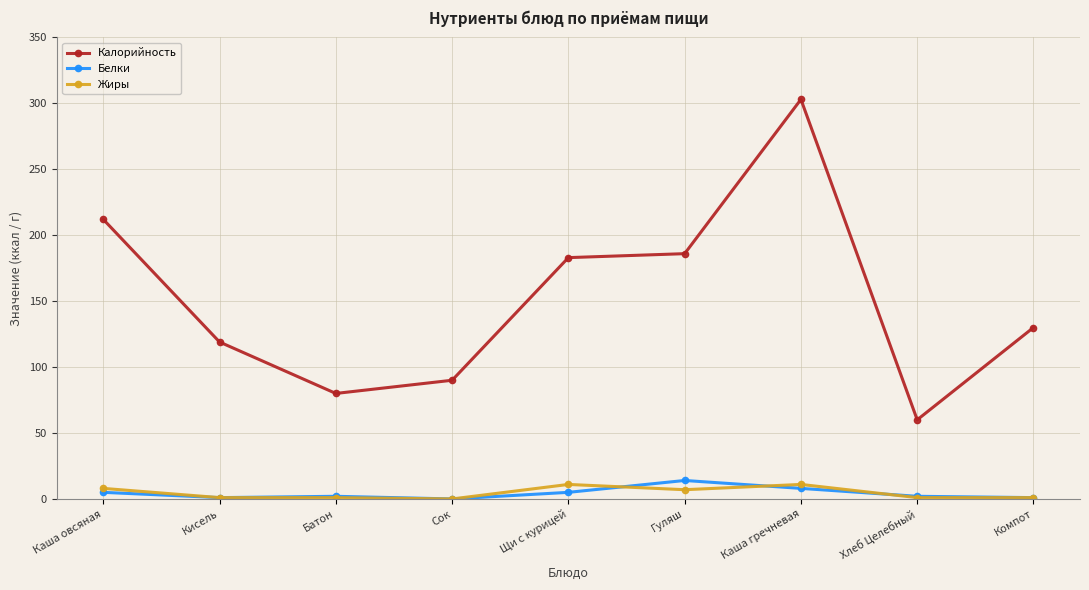

Where is the first local minimum for Калорийность?

Батон